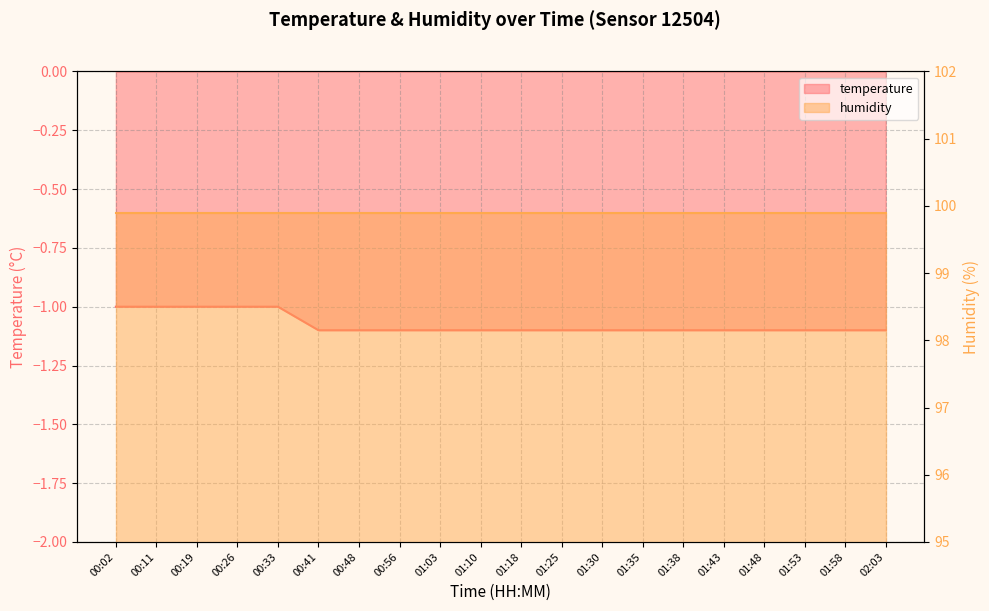

True or false: the data shows -1.1 at 02:03.

True